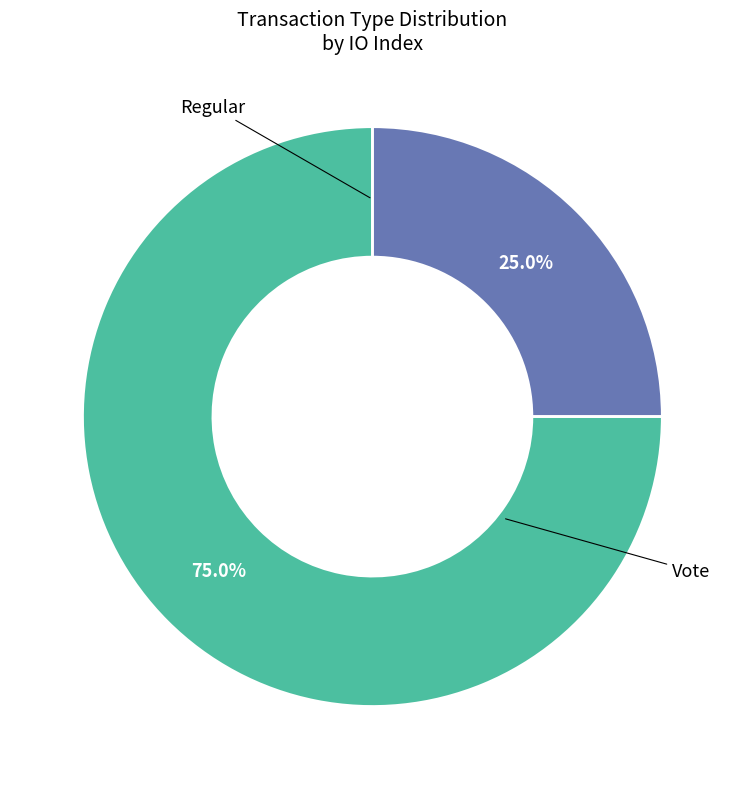

Is there any slice that represents more than half of the pie?

Yes